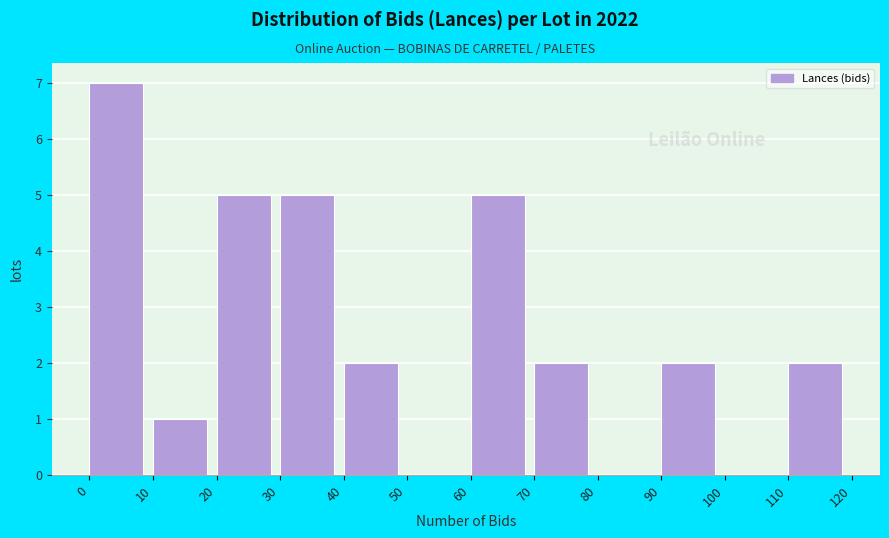

Which range on the x-axis has the tallest bar?

0 to 10